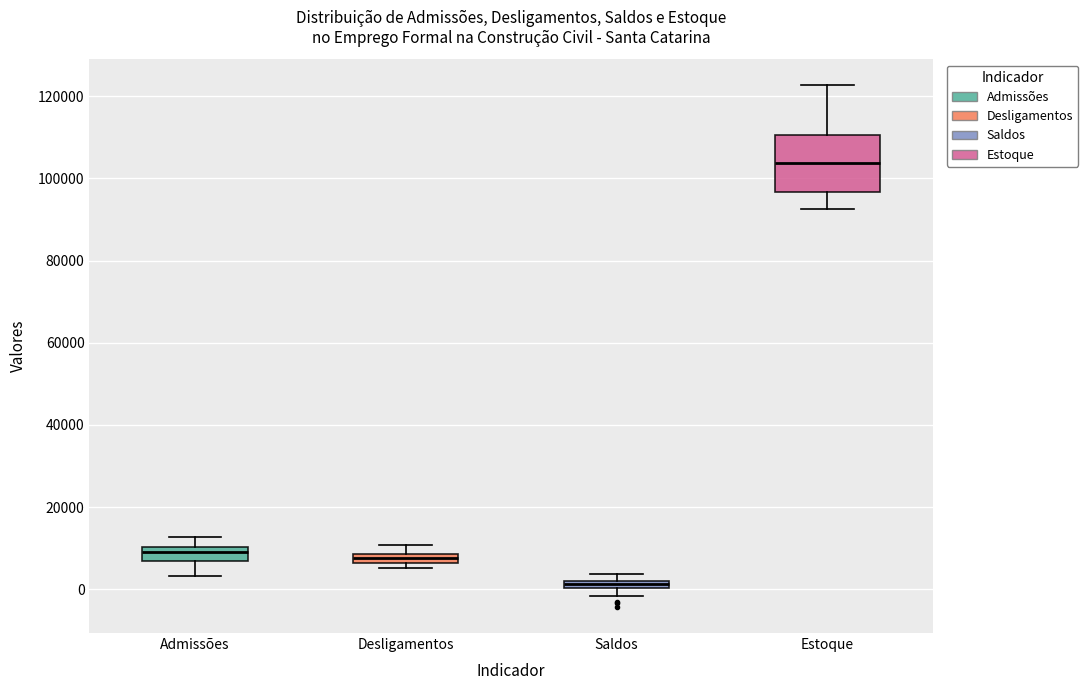

Which box has the highest median line?

Estoque